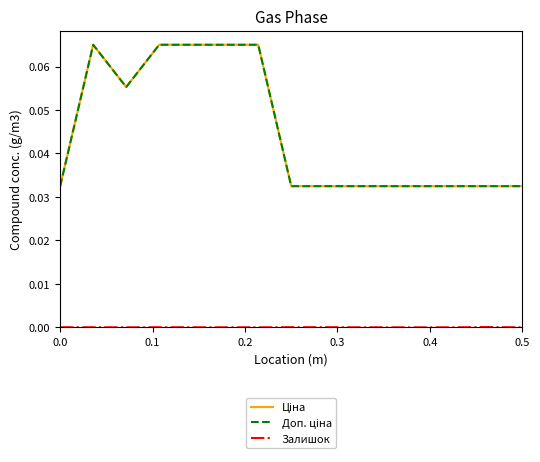

At which category is the sum across all series the highest?

0.1